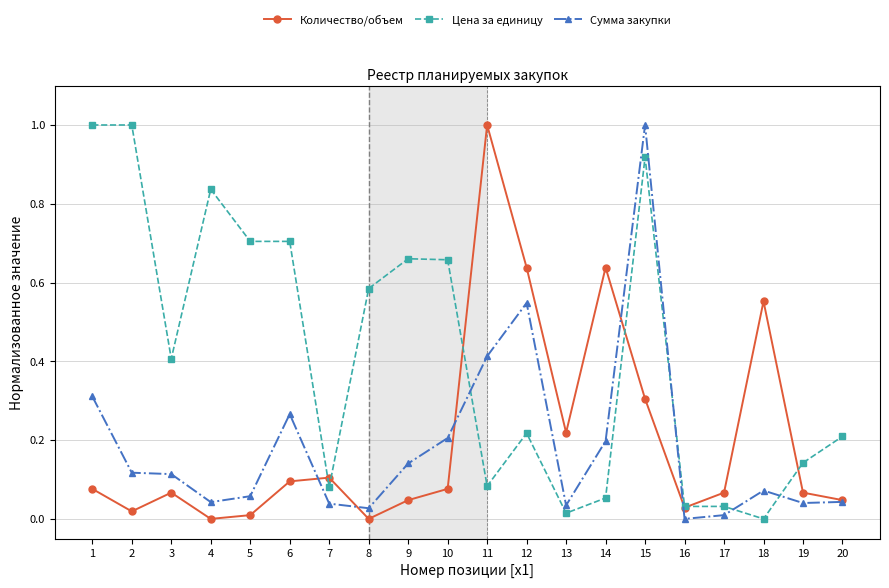

Between which two adjacent categories do Цена за единицу and Сумма закупки first intersect?

10 and 11